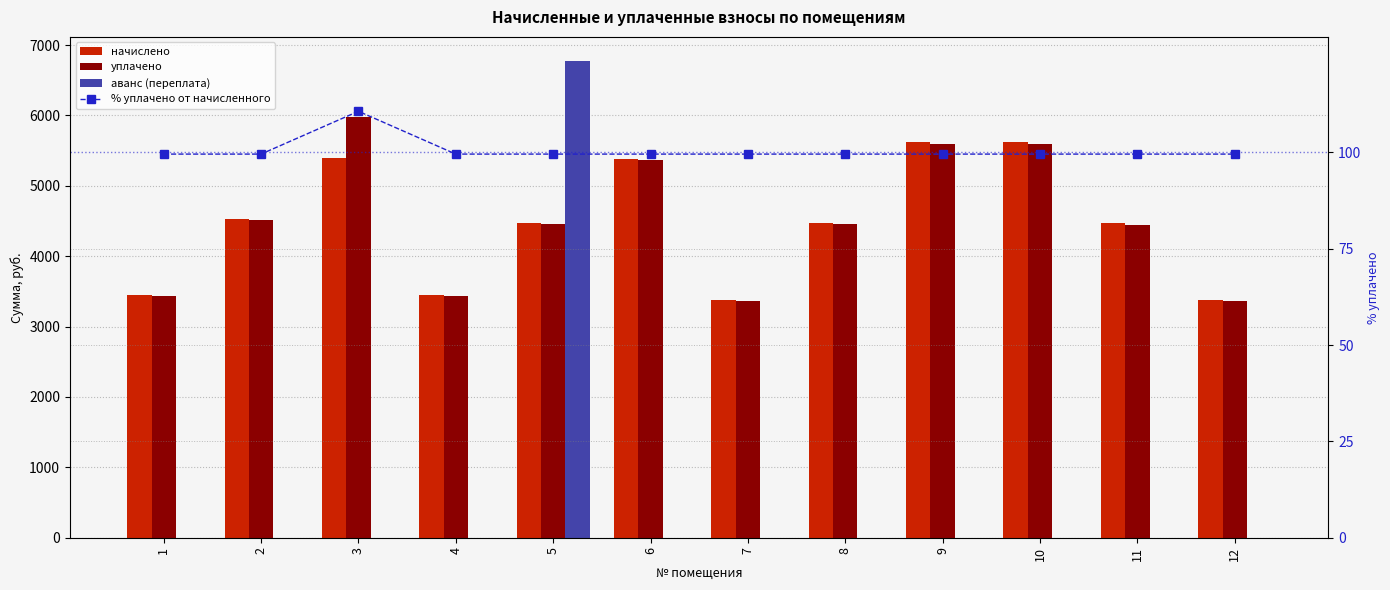

How many values in the уплачено series exceed 4459?

7